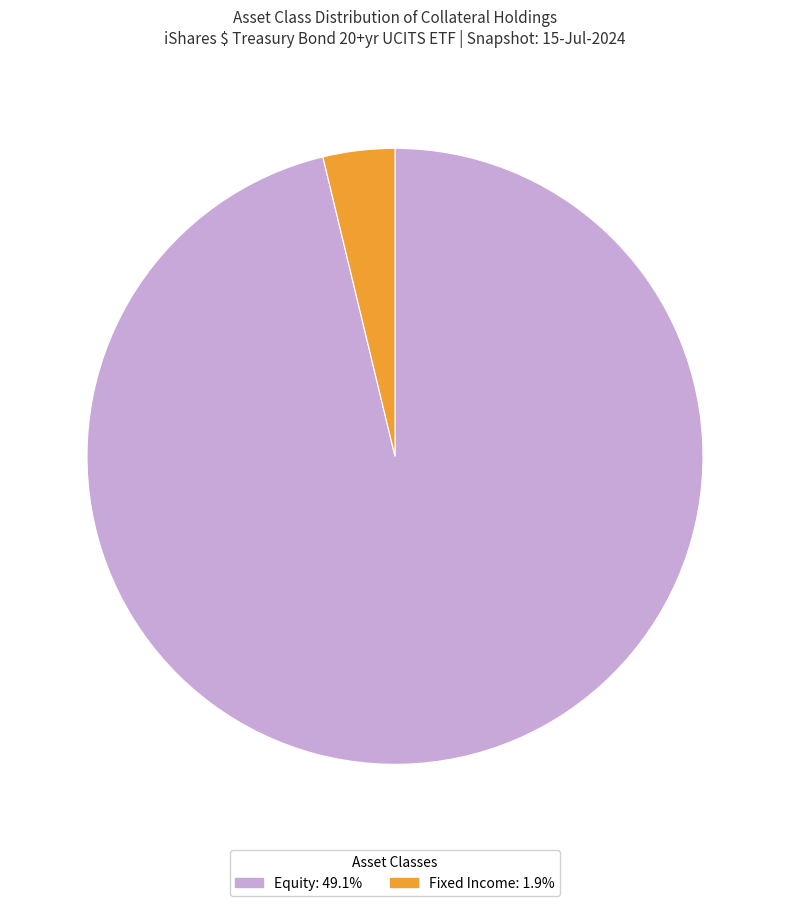

Is there any slice that represents more than half of the pie?

Yes